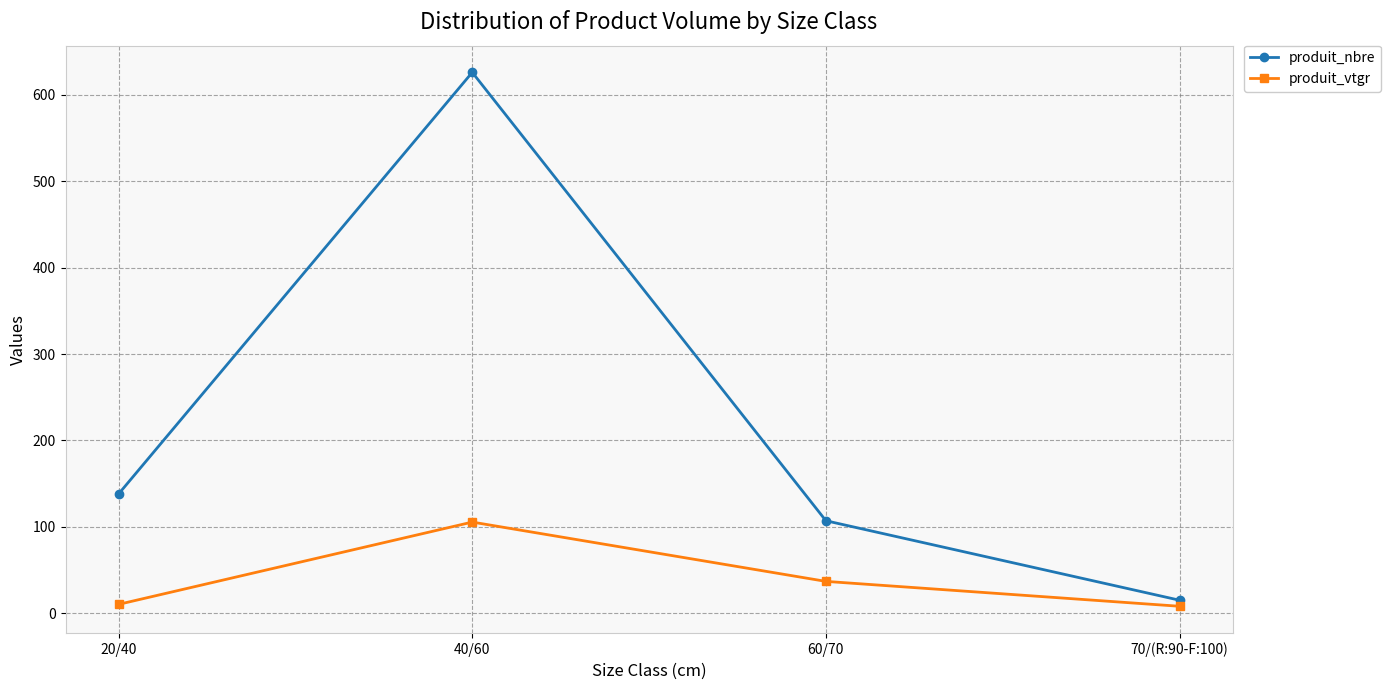

At which label is produit_nbre closest to 320?

20/40